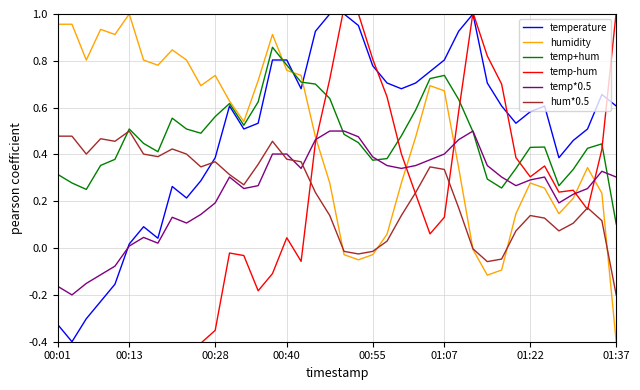

Which category has the lowest value in the hum*0.5 series?

01:37